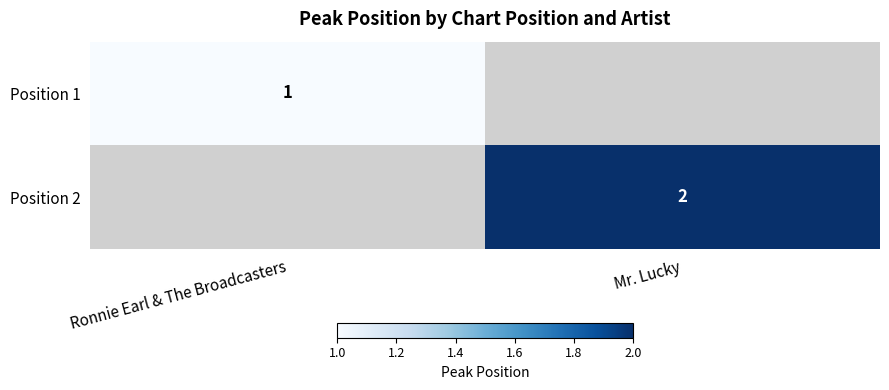

At how many categories does at least one series exceed 1?

1